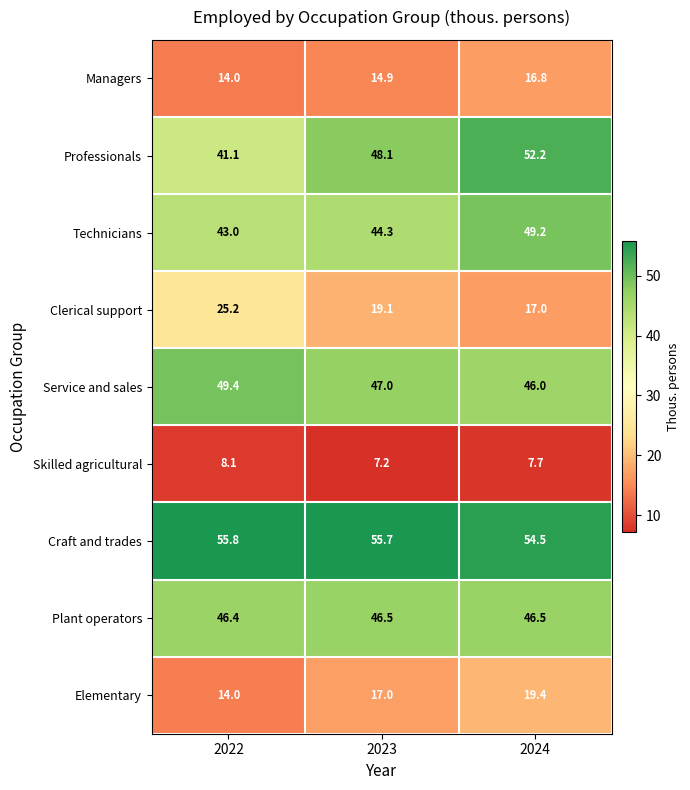

Count the number of data series in this chart.

9